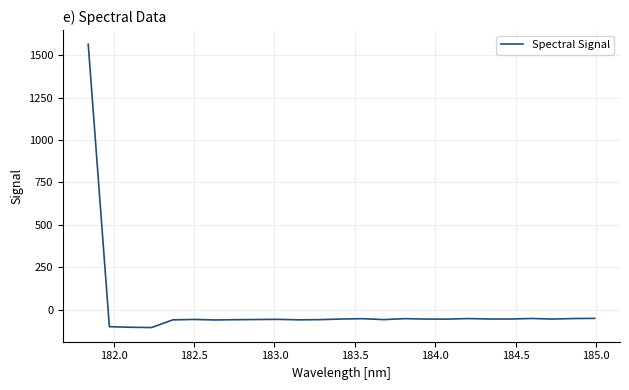

What is the maximum value shown in the chart?

1564.2